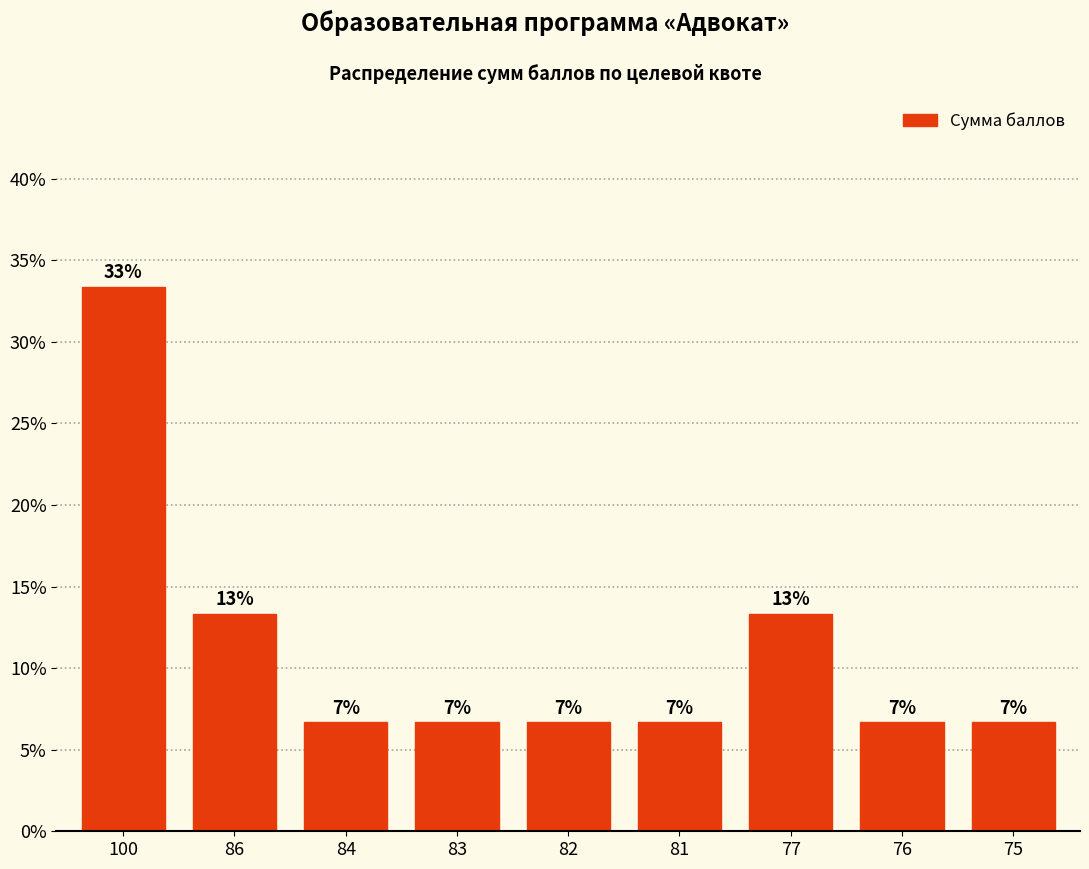

Read the value at 82.

6.7